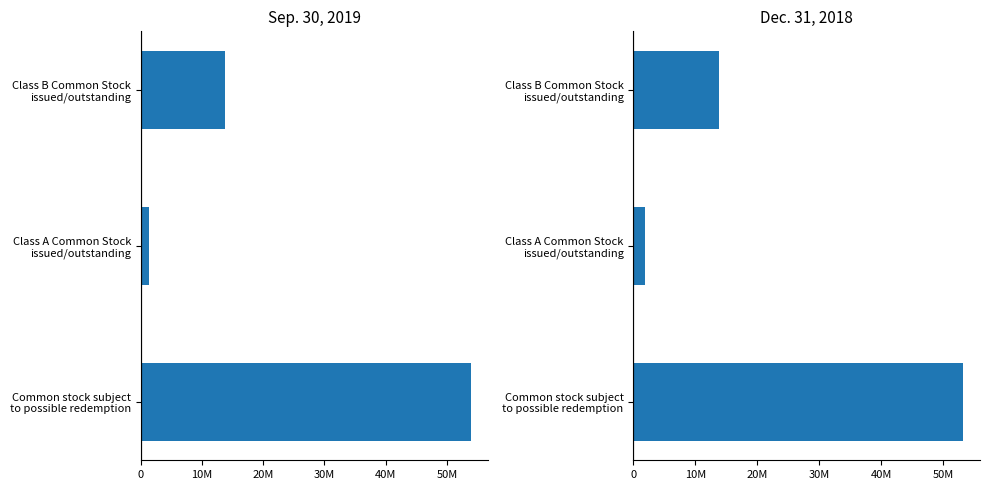

Reading left to right, transcribe all the data shown in this chart.

Sep. 30, 2019: 53931150	1268850	13800000
Dec. 31, 2018: 53253011	1946989	13800000